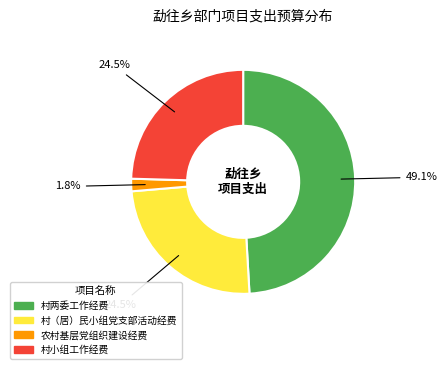

Which category has the biggest portion of the pie?

村两委工作经费